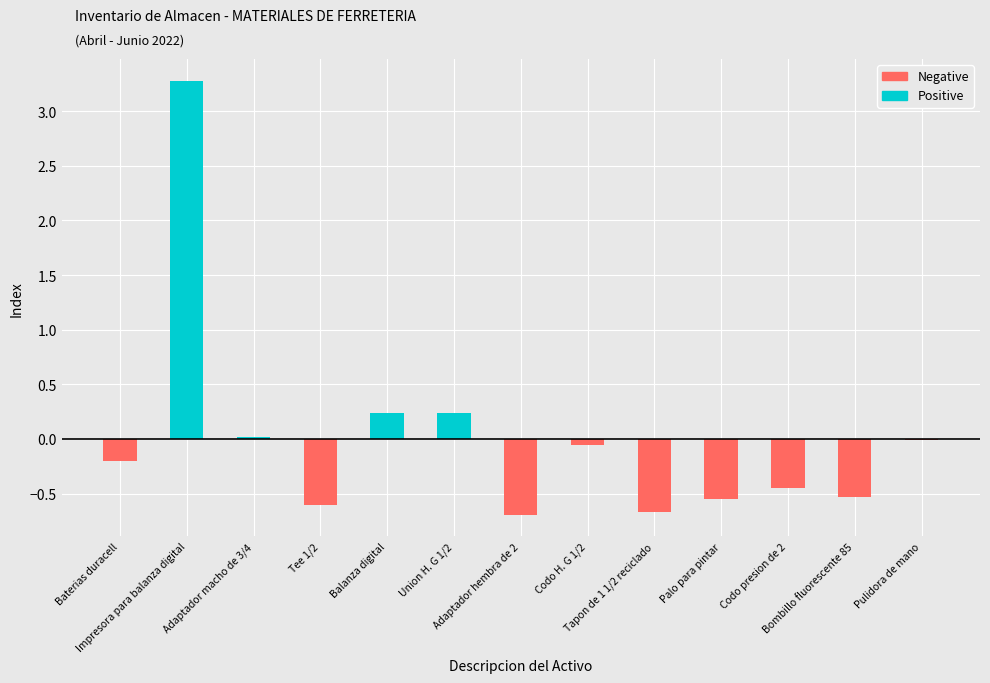

Between Union H. G 1/2 and Codo H. G 1/2, which series saw the biggest shift?

Positive